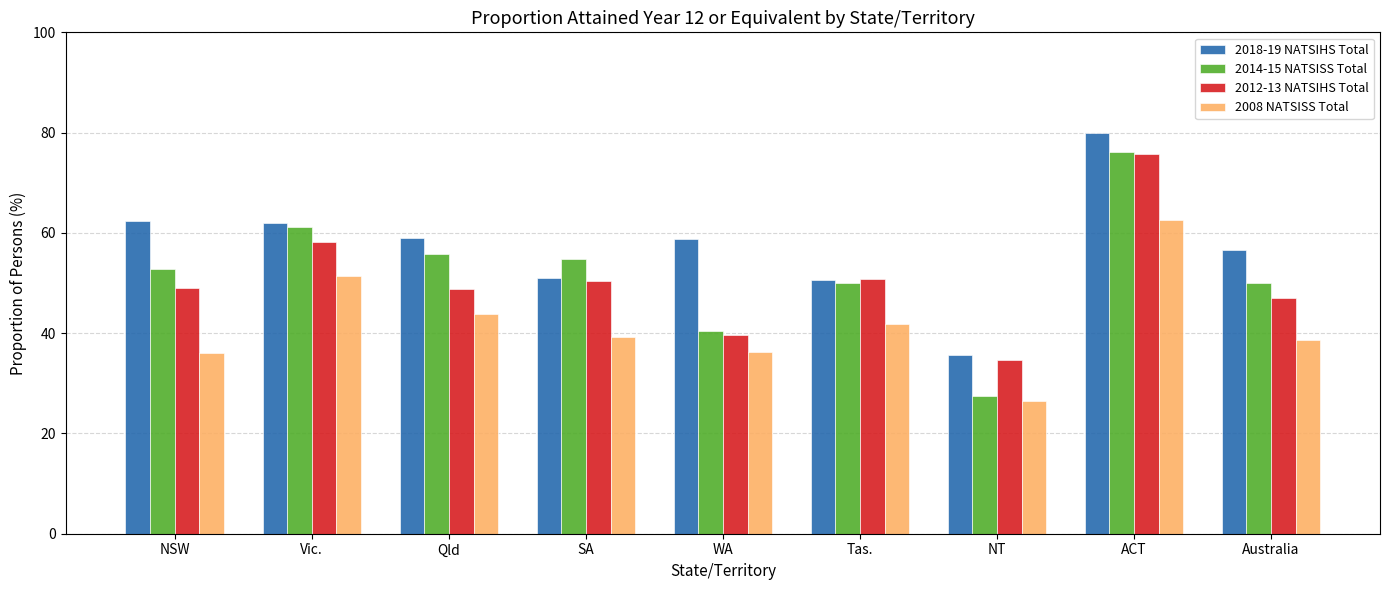

What is the sum of the 2018-19 NATSIHS Total values at NSW and Tas.?

112.9